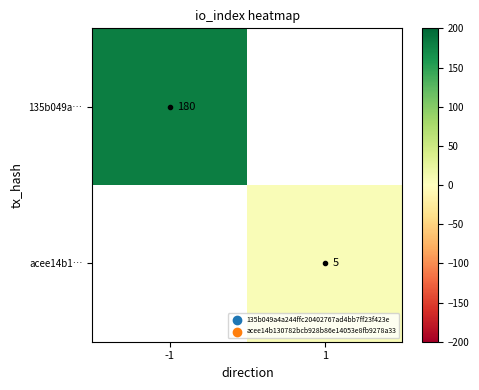

The acee14b1… series shows 5 at 1. True or false?

True